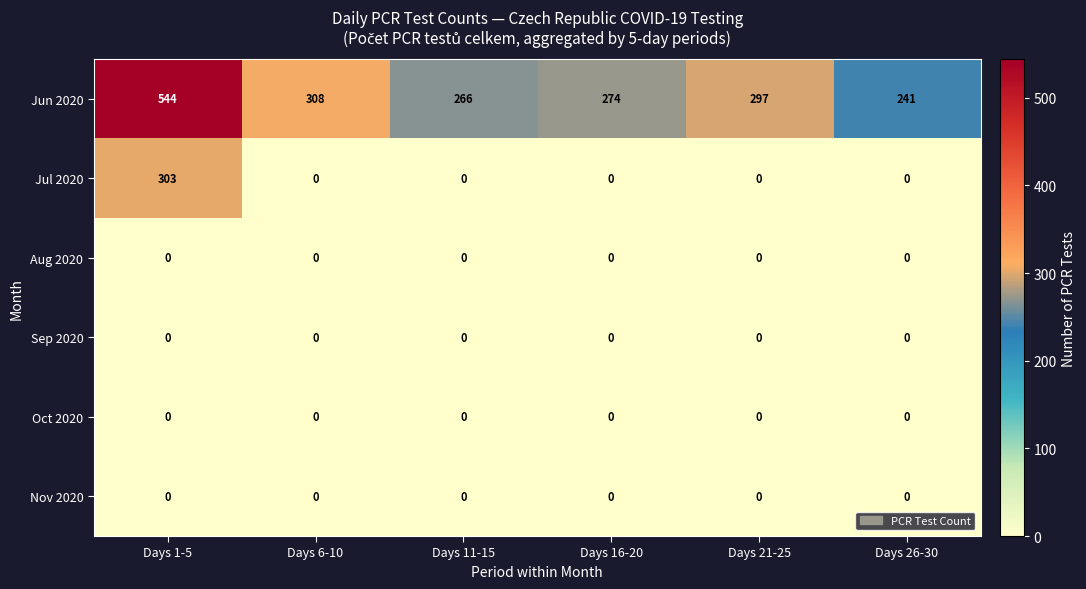

What is the maximum value shown in the chart?

544